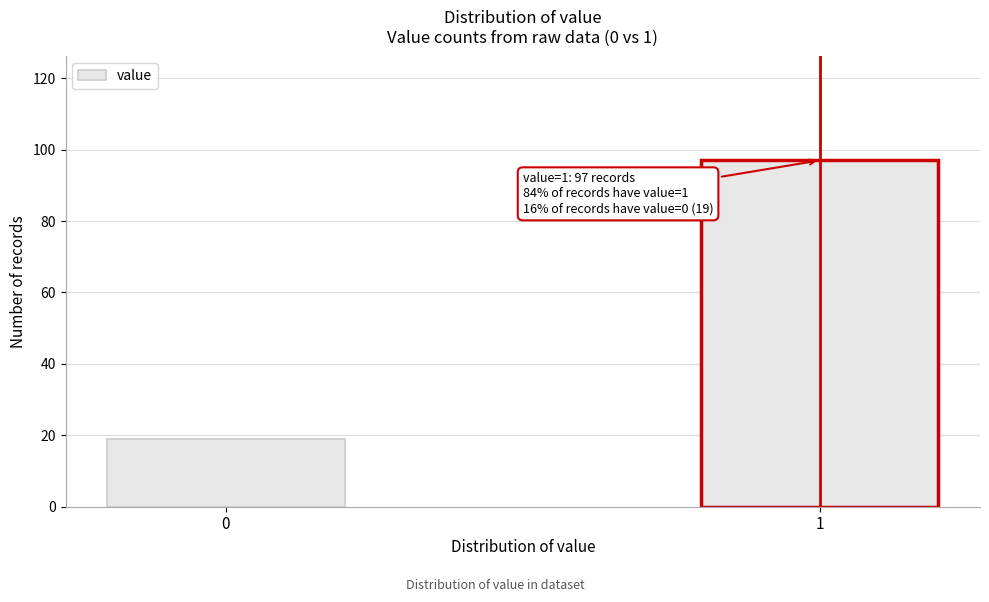

Reading right to left, extract all data points from this chart.

1=97	0=19